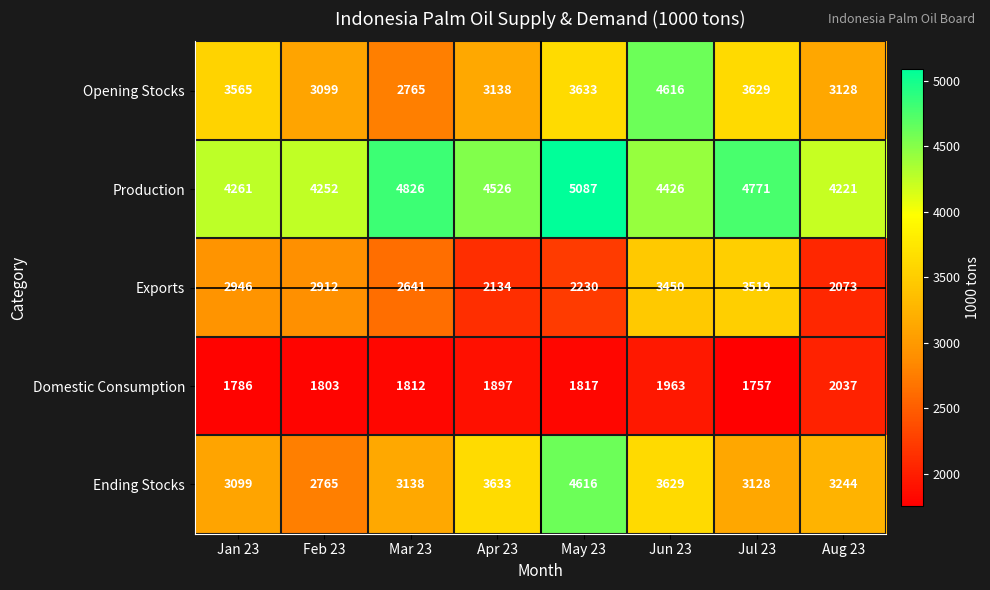

What is the difference between the maximum and minimum values in the Production series?

866